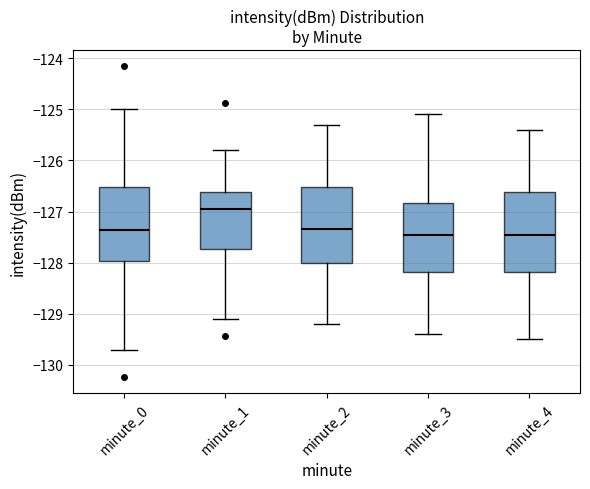

Where is the lower edge of the box for minute_3 on the y-axis? The values are not printed on the chart, so give them approximately, as read against the axis.

-128.2